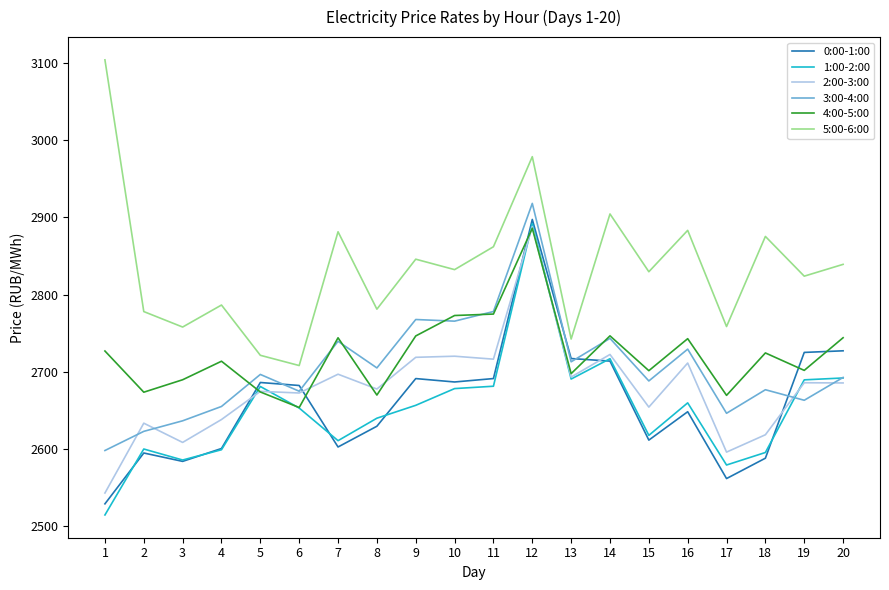

At which category is the sum across all series the highest?

12